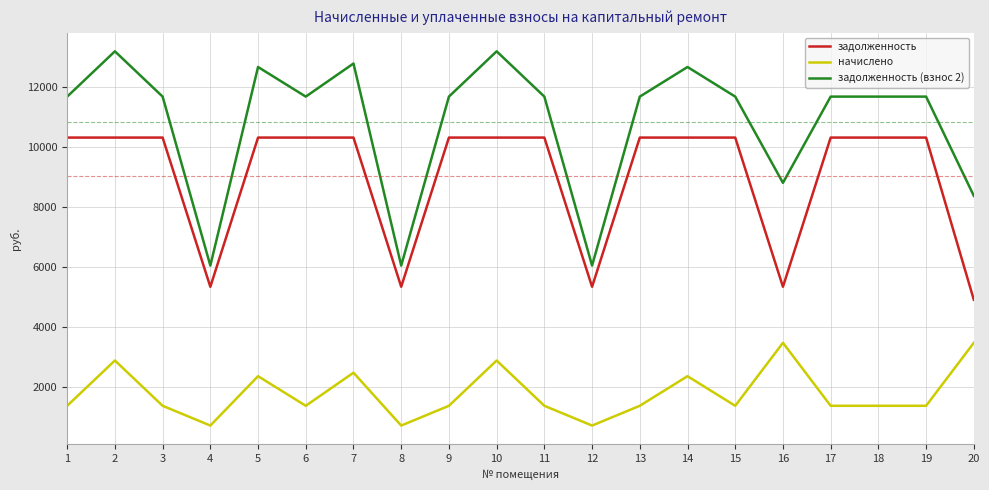

True or false: задолженность and задолженность (взнос 2) intersect in this chart.

False